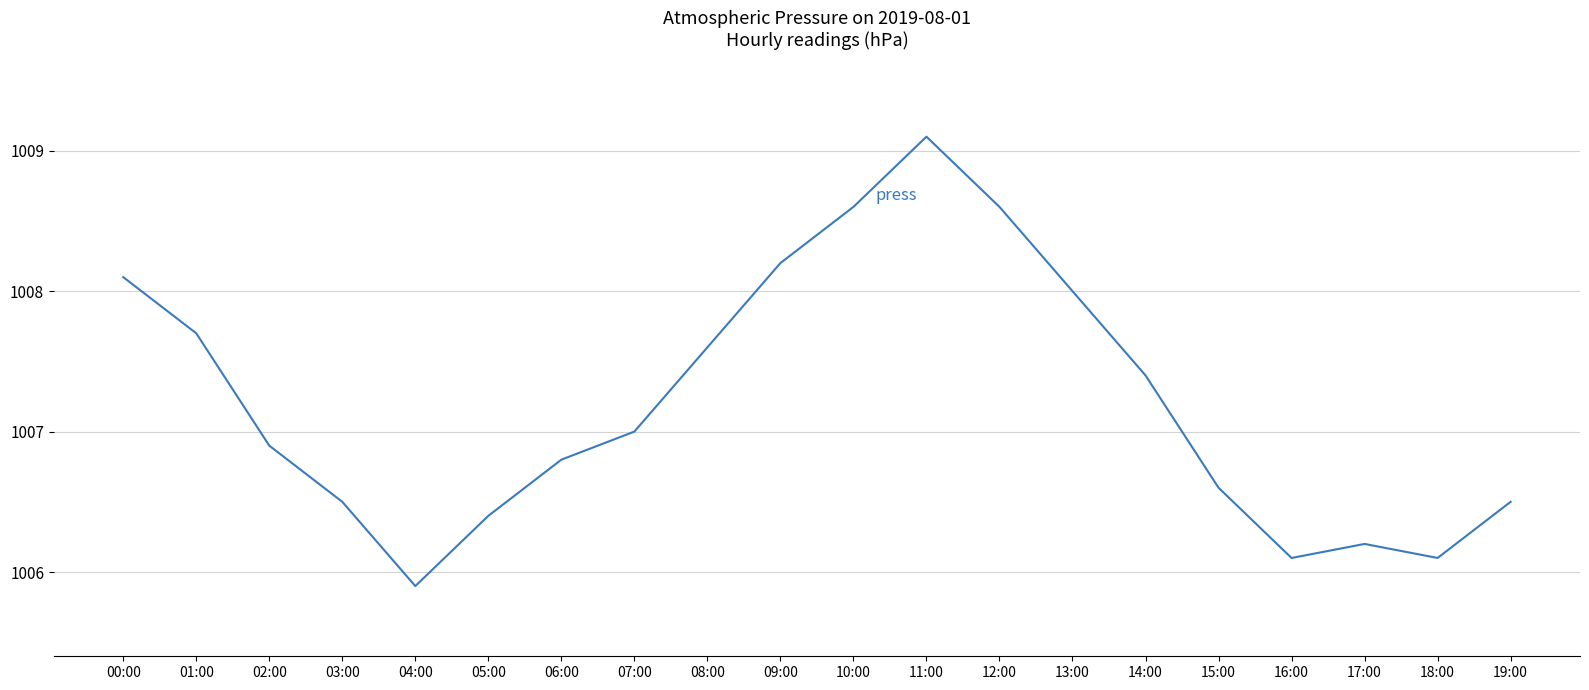

Which label corresponds to the smallest value in the chart?

04:00